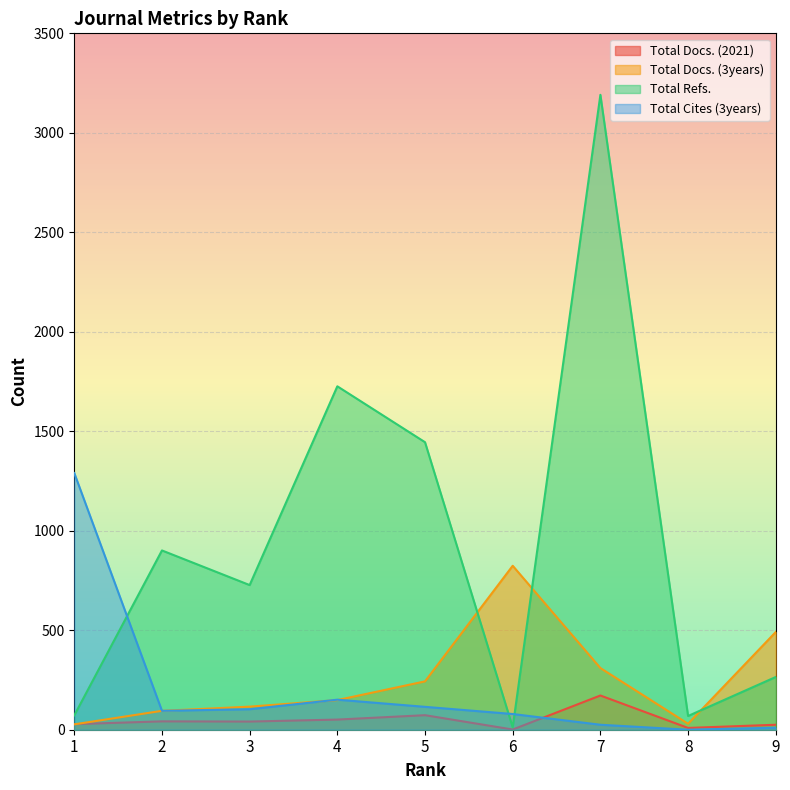

At 4, list the series in order from smallest to largest.

Total Docs. (2021), Total Docs. (3years), Total Cites (3years), Total Refs.